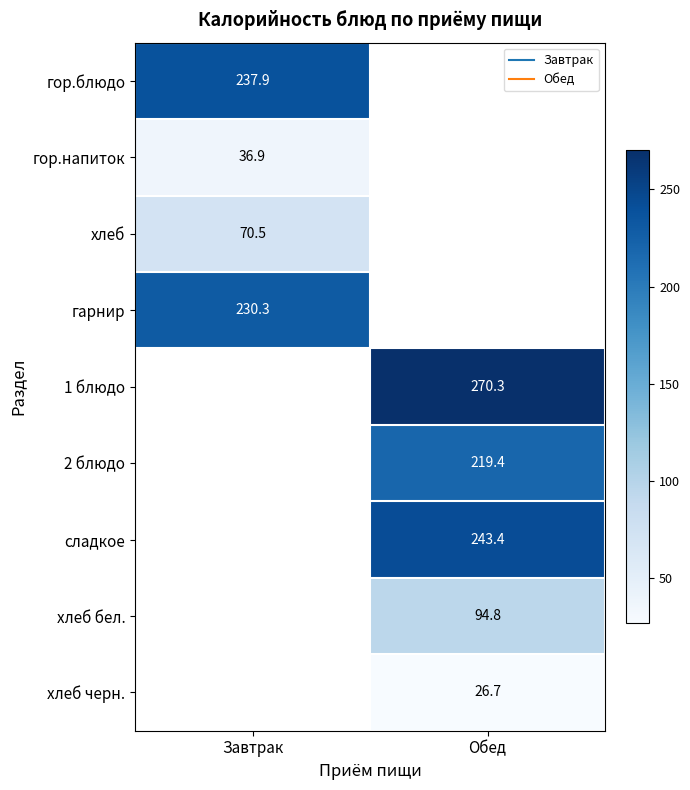

What is the lowest value of the гор.напиток series?

36.9